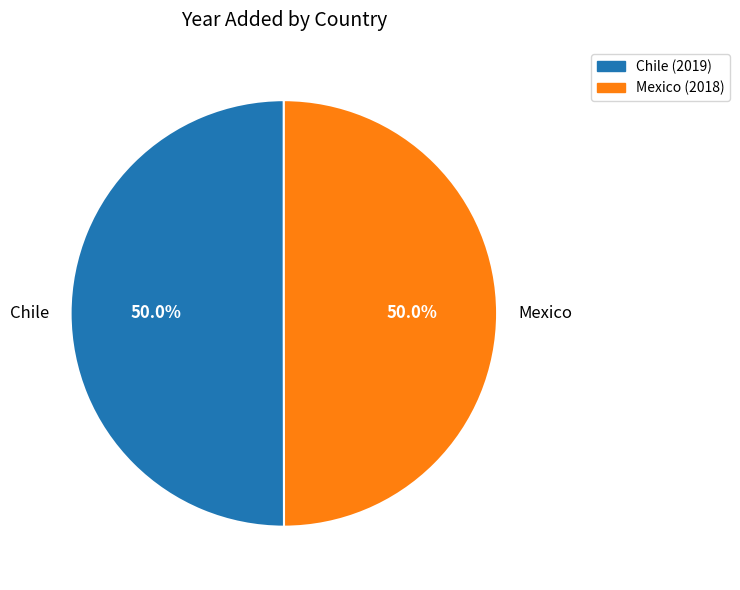

True or false: Chile accounts for 42% of the total.

False